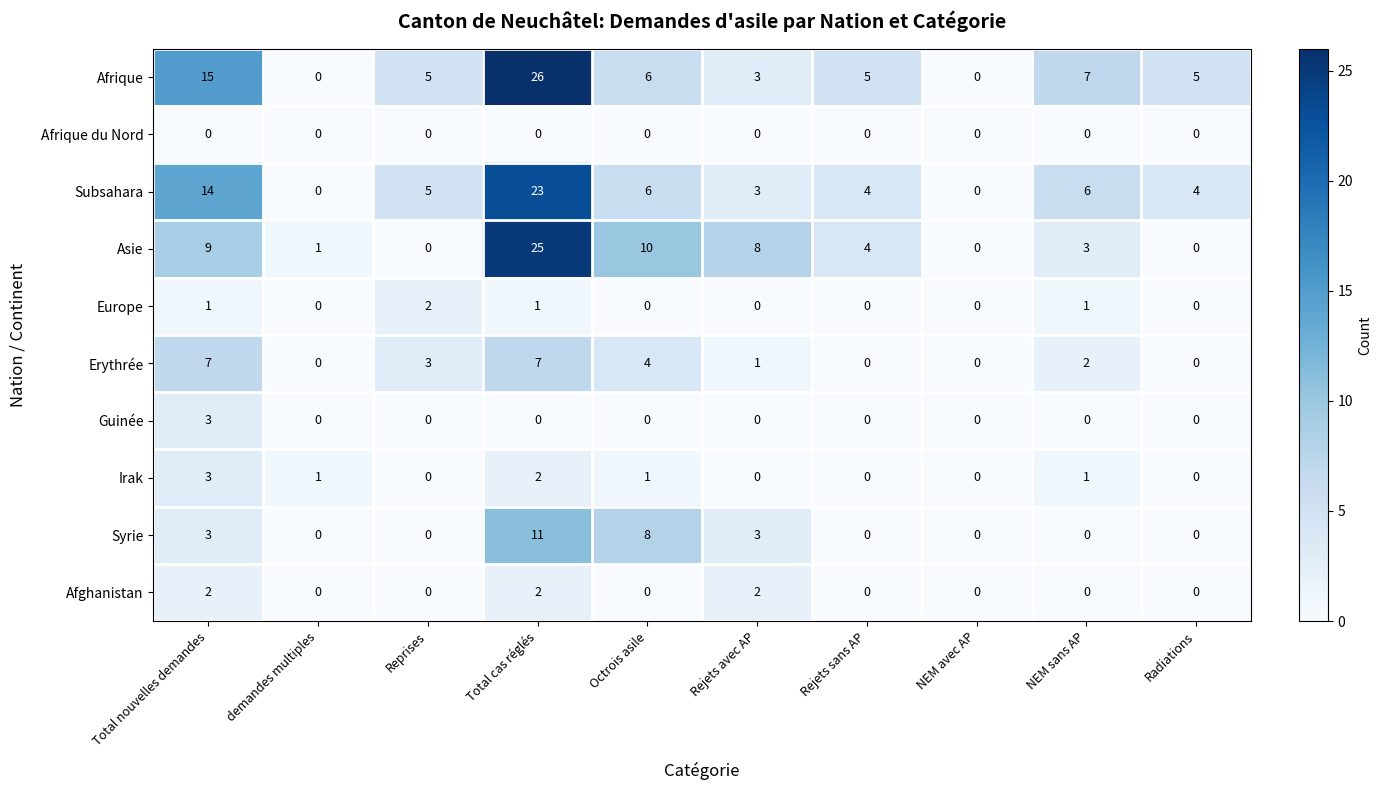

Which series changed the most between Total cas réglés and Radiations?

Asie